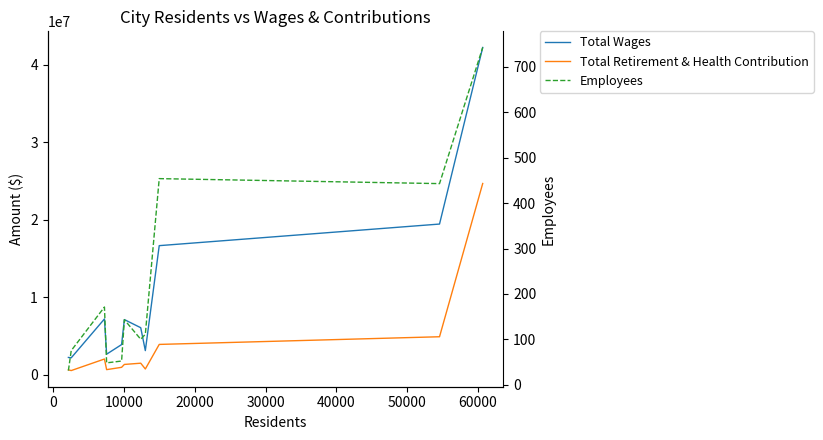

What are all the series names shown in the legend?

Total Wages, Total Retirement & Health Contribution, Employees